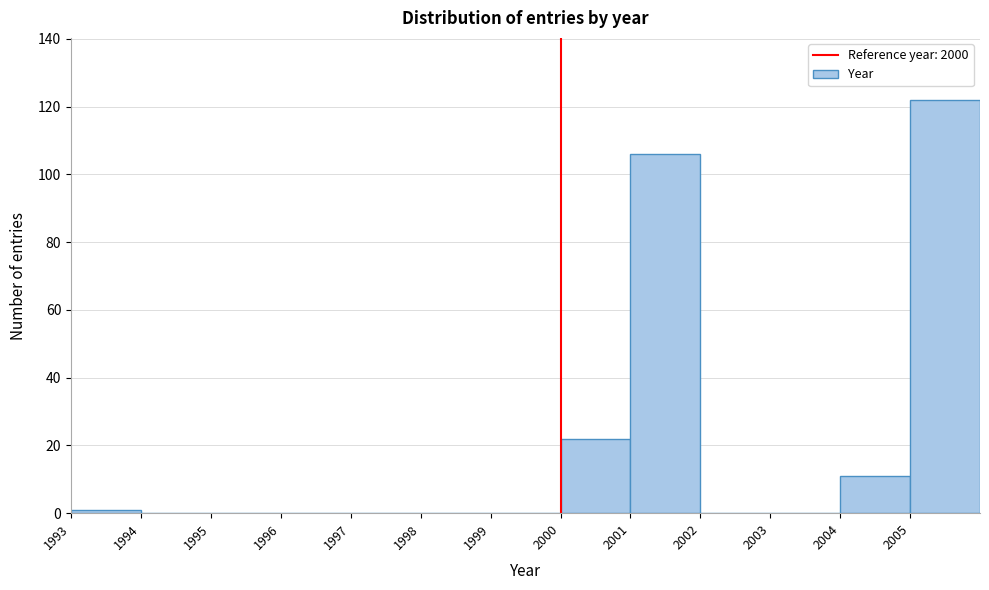

Reading left to right, transcribe this chart: for each bar, give the range it covers on the x-axis and its height. The values are not printed on the chart, so give them approximately, as read against the axis.

1993 to 1994: under 2
1994 to 1995: 0
1995 to 1996: 0
1996 to 1997: 0
1997 to 1998: 0
1998 to 1999: 0
1999 to 2000: 0
2000 to 2001: 22
2001 to 2002: 106
2002 to 2003: 0
2003 to 2004: 0
2004 to 2005: 12
2005 to 2006: 122